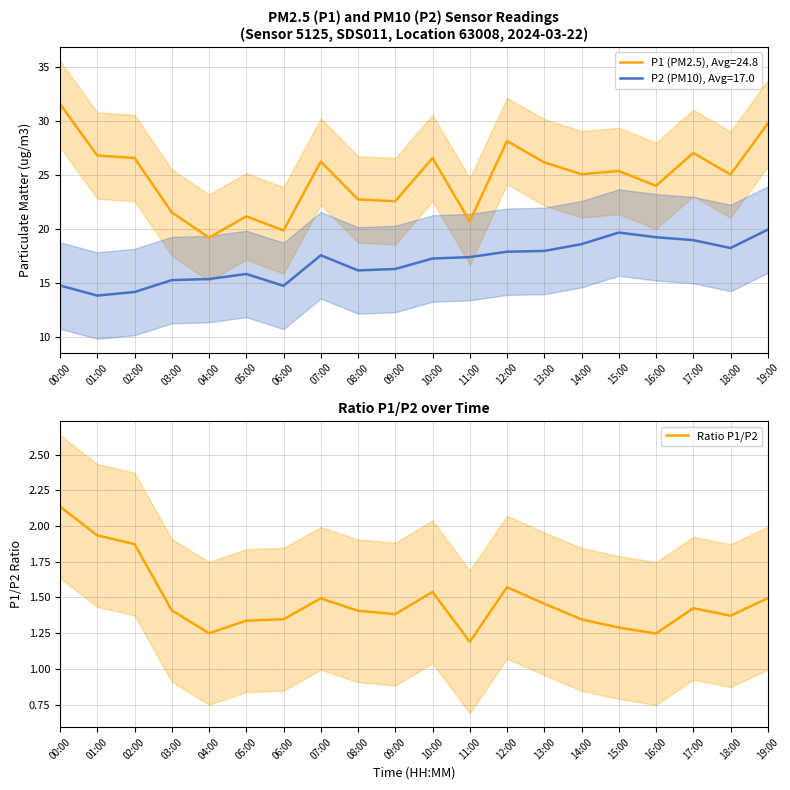

At which label does Ratio P1/P2 reach its peak?

00:00